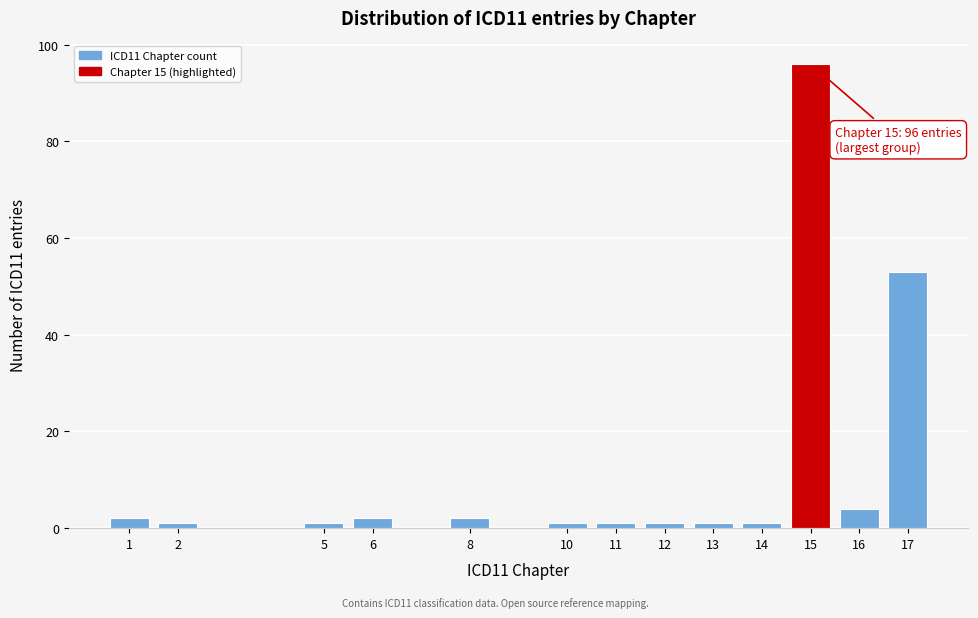

Reading left to right, transcribe all the data shown in this chart.

2	1	1	2	2	1	1	1	1	1	96	4	53